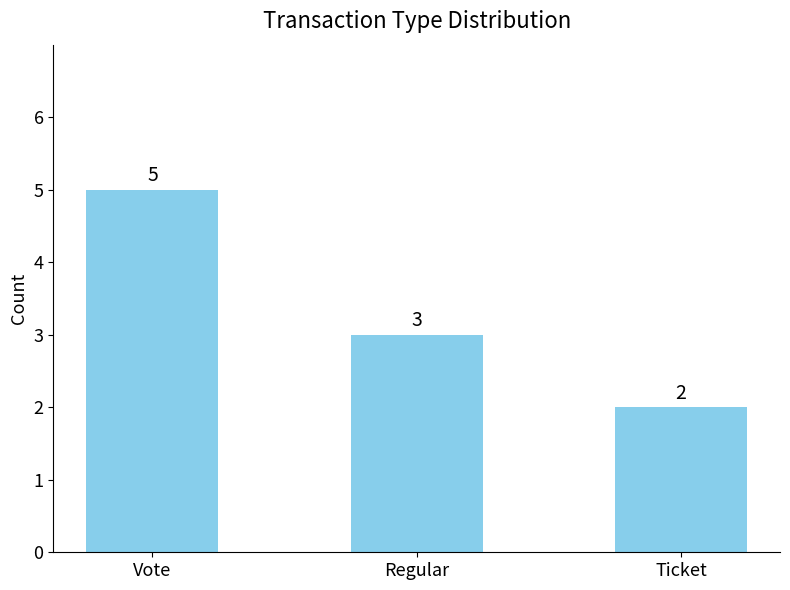

What is the change in value from Vote to Ticket?

-3